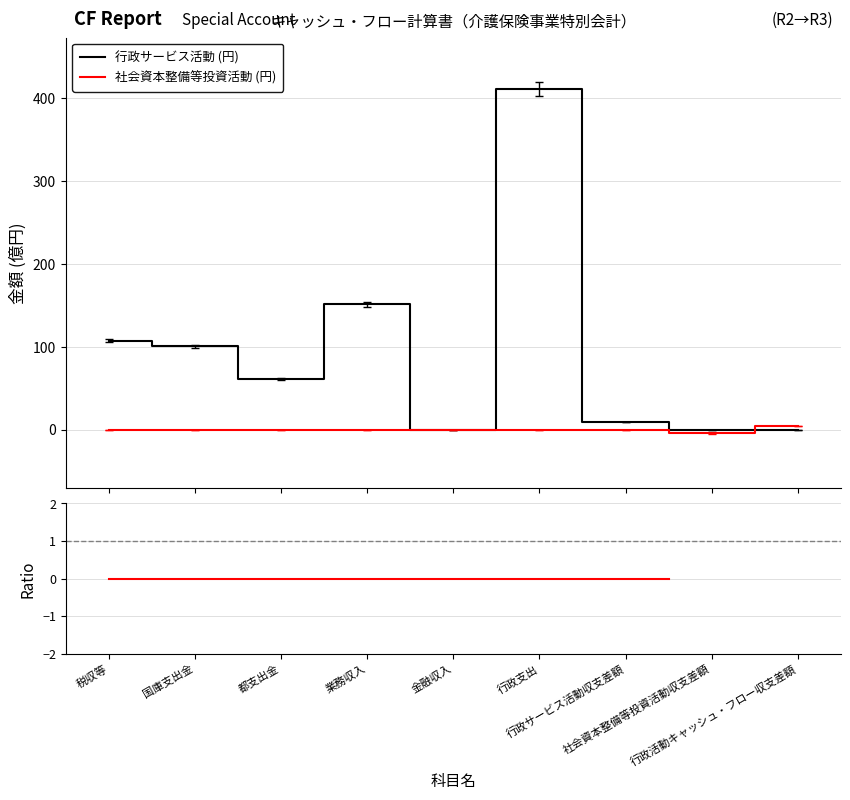

True or false: 行政サービス活動 (円) and Ratio cross at least once.

False